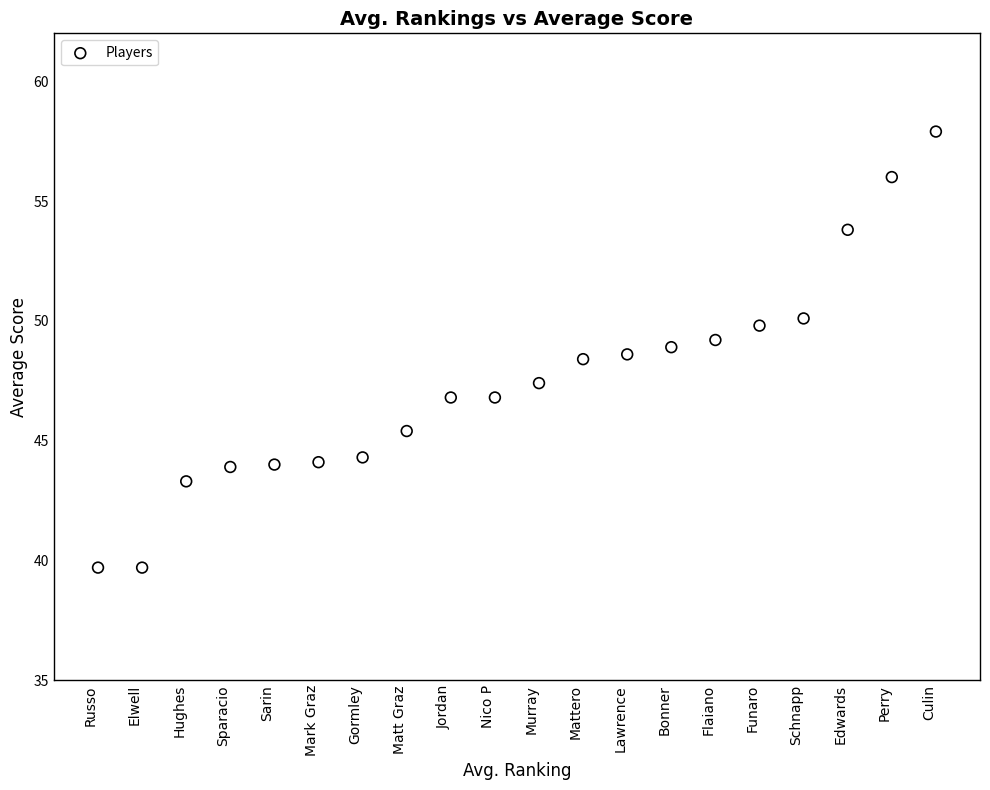

What is the range of X values (max minus min)?

19.0